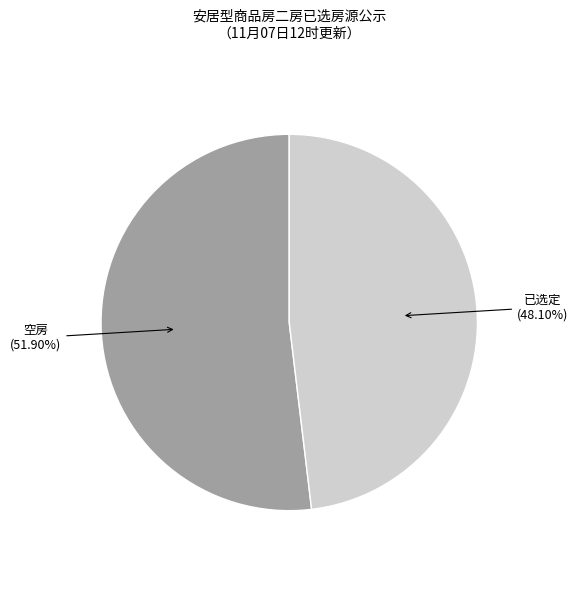

Do 空房 and 已选定 together represent more than half of the pie?

Yes